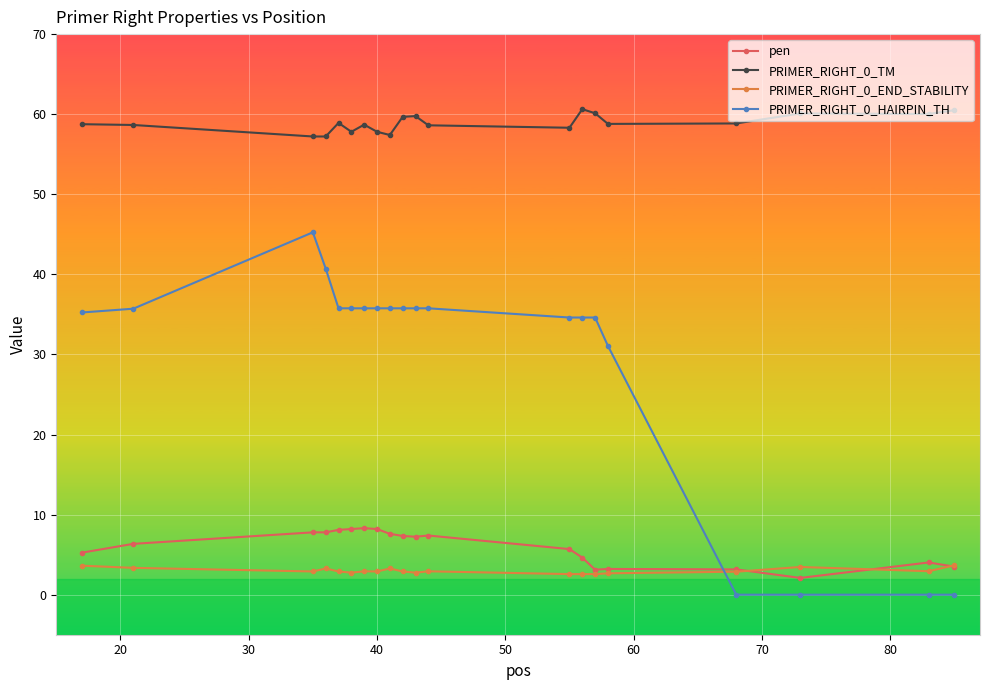

In PRIMER_RIGHT_0_TM, how many points are higher than both neighbors (excluding endpoints)?

5